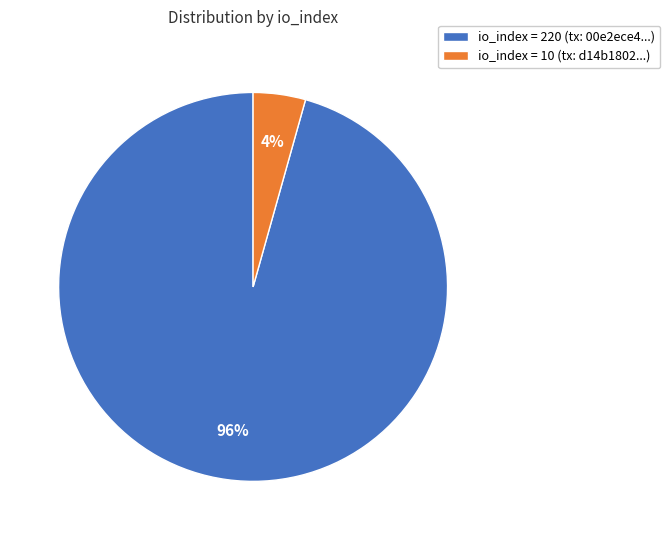

True or false: io_index = 220 (tx: 00e2ece4...) accounts for 96% of the total.

True